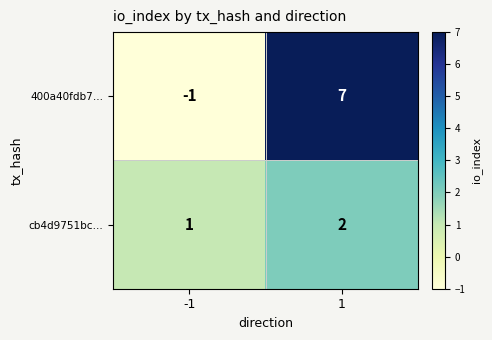

What is the difference between the 400a40fdb7… values at 1 and -1?

8